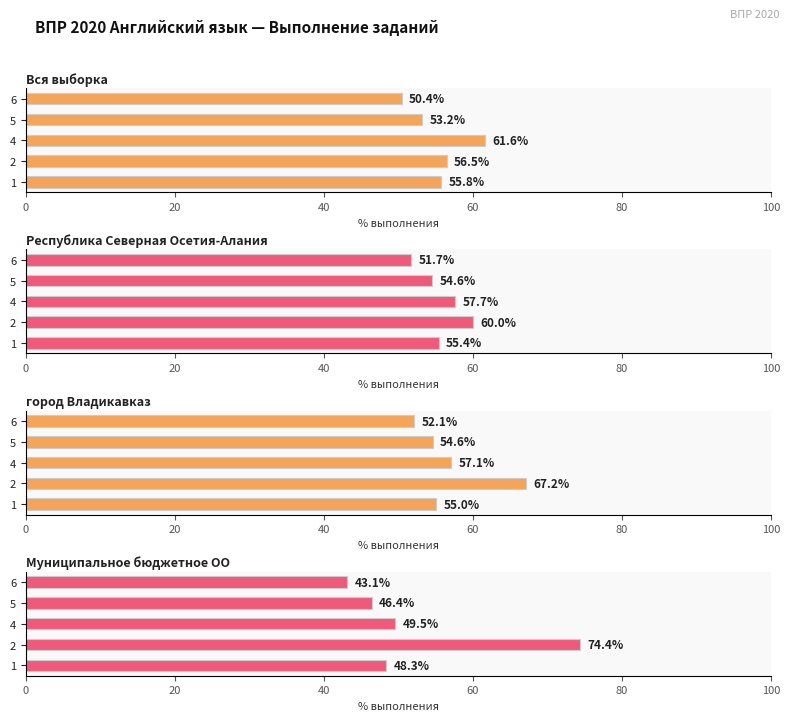

Reading left to right, list all the values displayed in this chart.

Вся выборка: 55.8	56.5	61.6	53.2	50.4
Республика Северная Осетия-Алания: 55.4	60.0	57.7	54.6	51.7
город Владикавказ: 55.0	67.2	57.1	54.6	52.1
Муниципальное бюджетное ОО: 48.3	74.4	49.5	46.4	43.1